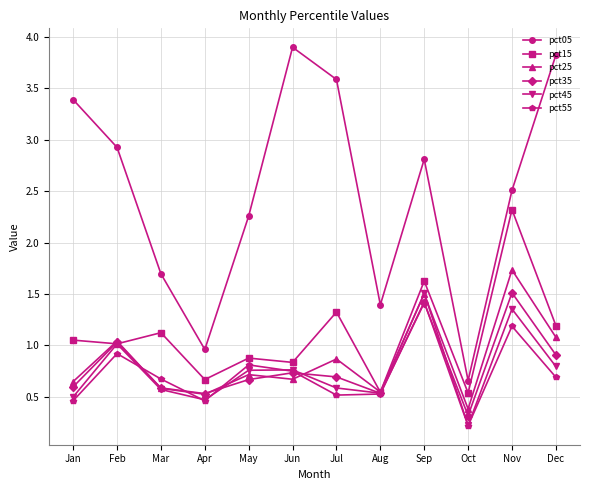

How many lines are shown in the chart?

6